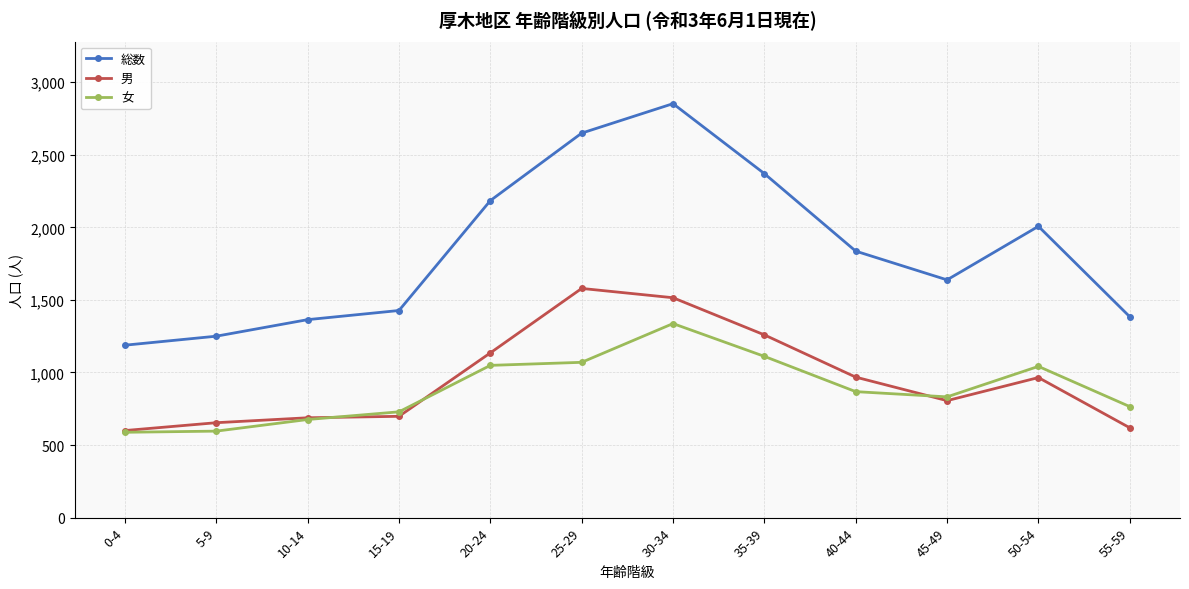

What is the spread (max minus min) of values at 45-49?

832